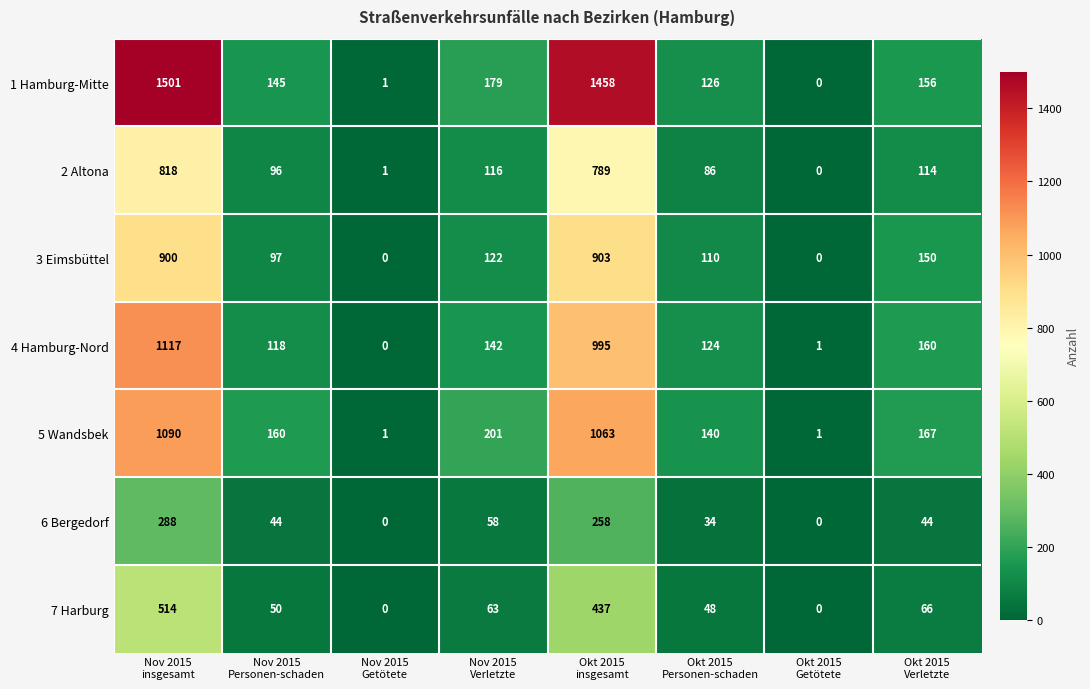

List the series in order of their peak value, lowest first.

6 Bergedorf, 7 Harburg, 2 Altona, 3 Eimsbüttel, 5 Wandsbek, 4 Hamburg-Nord, 1 Hamburg-Mitte